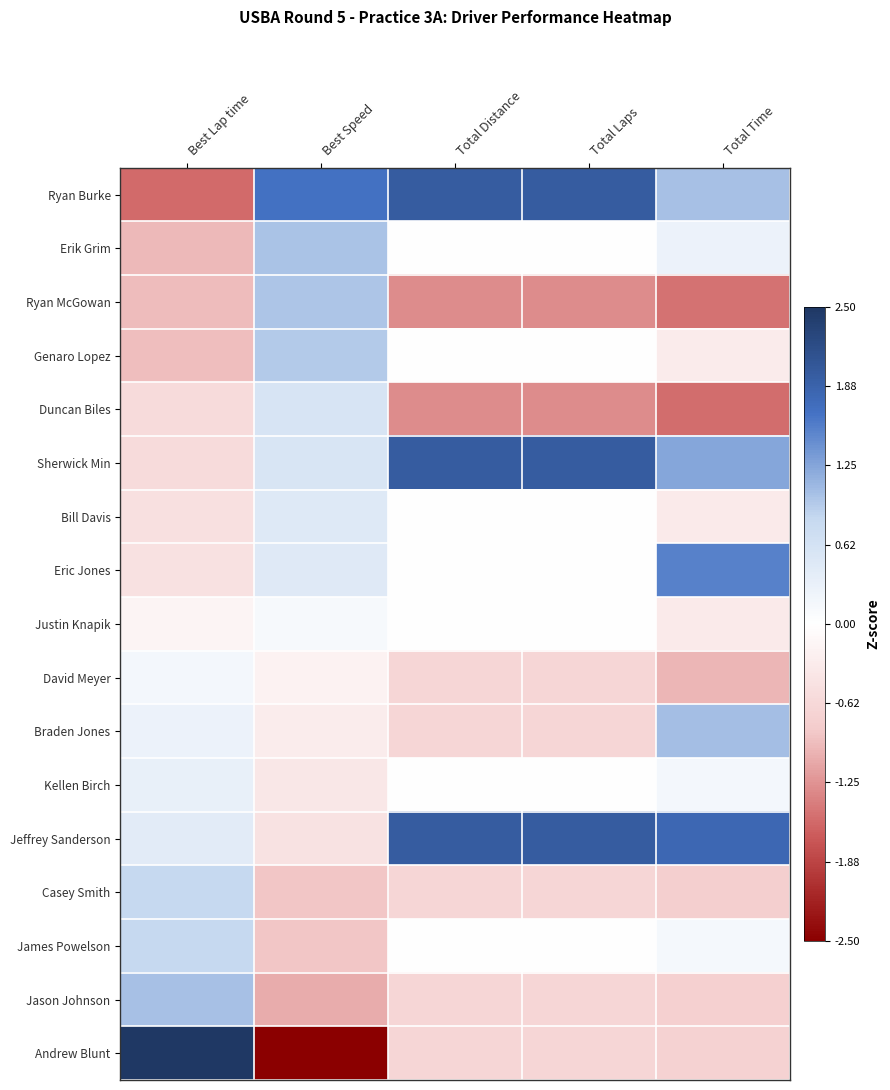

Reading left to right, list all the values displayed in this chart.

Ryan Burke: Best Lap time=-1.6	Best Speed=1.7	Total Distance=2.0	Total Laps=2.0	Total Time=1.0
Erik Grim: Best Lap time=-1.0	Best Speed=1.0	Total Distance=0.0	Total Laps=0.0	Total Time=0.3
Ryan McGowan: Best Lap time=-0.9	Best Speed=1.0	Total Distance=-1.3	Total Laps=-1.3	Total Time=-1.5
Genaro Lopez: Best Lap time=-0.9	Best Speed=1.0	Total Distance=0.0	Total Laps=0.0	Total Time=-0.3
Duncan Biles: Best Lap time=-0.6	Best Speed=0.6	Total Distance=-1.3	Total Laps=-1.3	Total Time=-1.5
Sherwick Min: Best Lap time=-0.6	Best Speed=0.6	Total Distance=2.0	Total Laps=2.0	Total Time=1.2
Bill Davis: Best Lap time=-0.5	Best Speed=0.5	Total Distance=0.0	Total Laps=0.0	Total Time=-0.3
Eric Jones: Best Lap time=-0.5	Best Speed=0.5	Total Distance=0.0	Total Laps=0.0	Total Time=1.5
Justin Knapik: Best Lap time=-0.2	Best Speed=0.1	Total Distance=0.0	Total Laps=0.0	Total Time=-0.3
David Meyer: Best Lap time=0.2	Best Speed=-0.2	Total Distance=-0.7	Total Laps=-0.7	Total Time=-1.0
Braden Jones: Best Lap time=0.3	Best Speed=-0.3	Total Distance=-0.7	Total Laps=-0.7	Total Time=1.0
Kellen Birch: Best Lap time=0.3	Best Speed=-0.4	Total Distance=0.0	Total Laps=0.0	Total Time=0.2
Jeffrey Sanderson: Best Lap time=0.4	Best Speed=-0.5	Total Distance=2.0	Total Laps=2.0	Total Time=1.8
Casey Smith: Best Lap time=0.8	Best Speed=-0.9	Total Distance=-0.7	Total Laps=-0.7	Total Time=-0.8
James Powelson: Best Lap time=0.8	Best Speed=-0.9	Total Distance=0.0	Total Laps=0.0	Total Time=0.1
Jason Johnson: Best Lap time=1.0	Best Speed=-1.1	Total Distance=-0.7	Total Laps=-0.7	Total Time=-0.7
Andrew Blunt: Best Lap time=2.8	Best Speed=-2.7	Total Distance=-0.7	Total Laps=-0.7	Total Time=-0.7